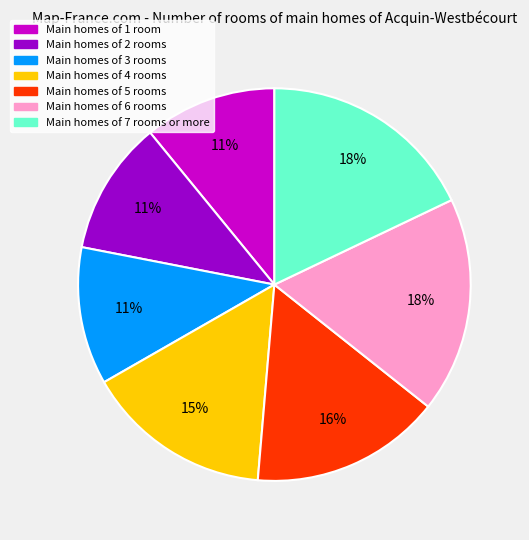

Is it true that Main homes of 7 rooms or more is 18% of the pie?

True